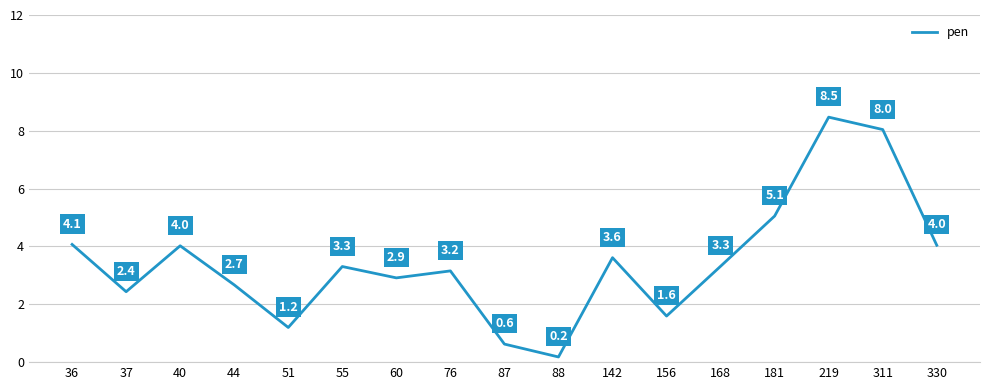

What is the sum of the values at 51 and 311?

9.2